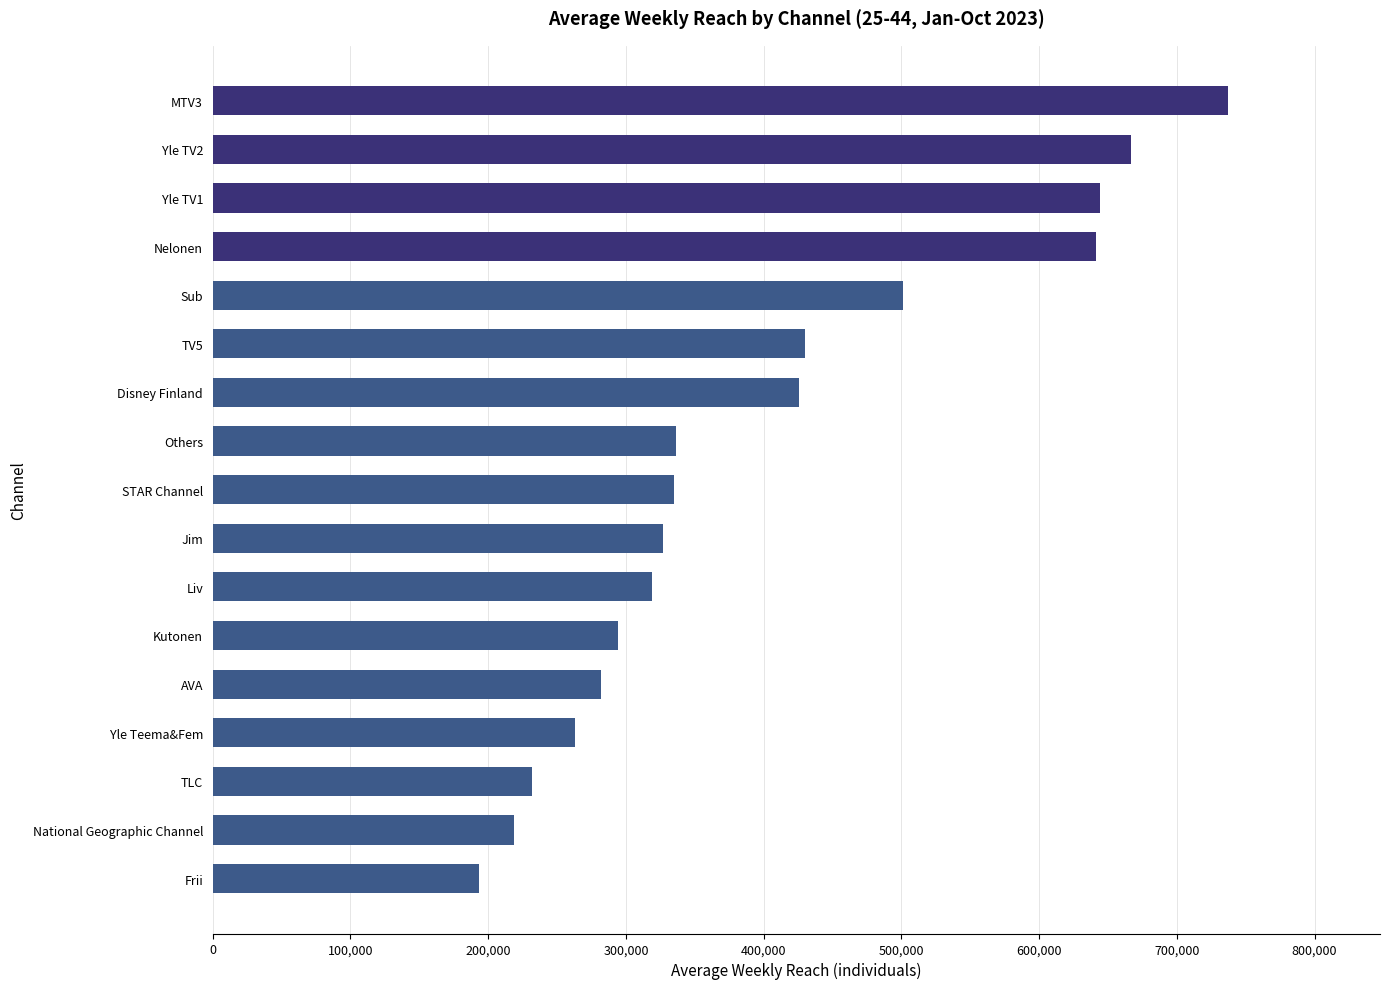

What is the value of the 5th bar from the top?

501000